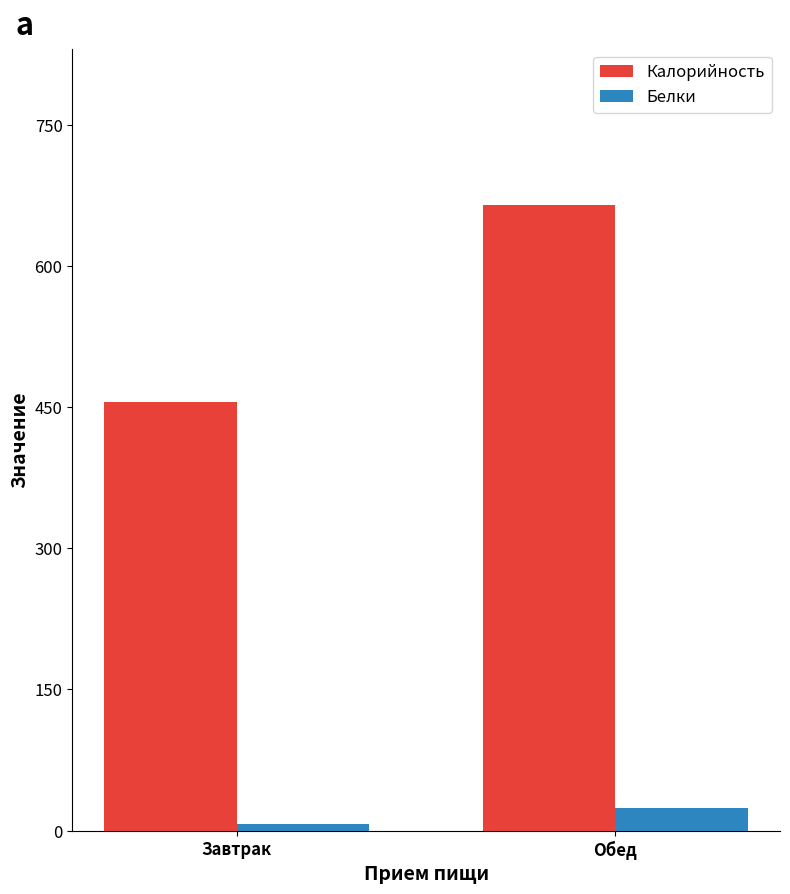

What is the total value across all series at Обед?

688.5